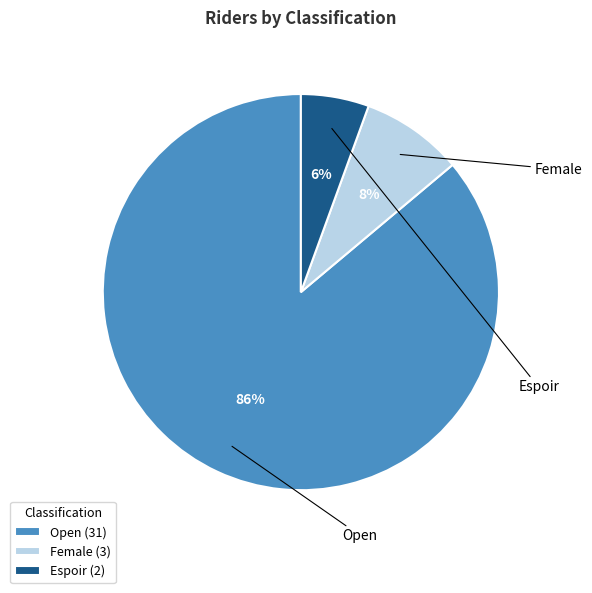

To the nearest percent, what is the combined percentage of Open (31) and Espoir (2)?

92%